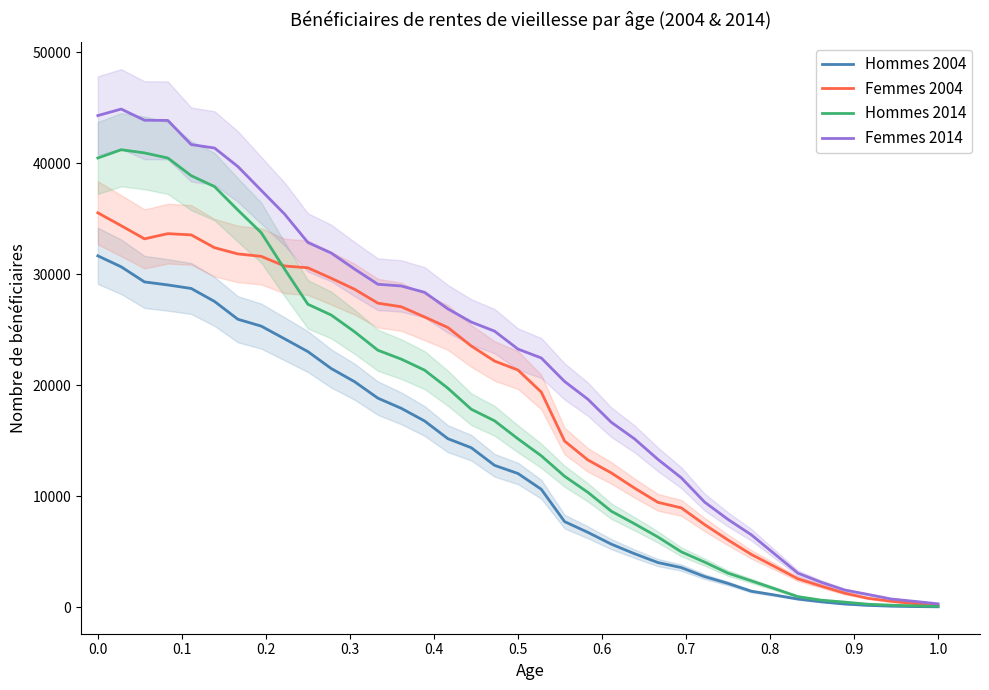

What is the sum of all Hommes 2004 values?

477887